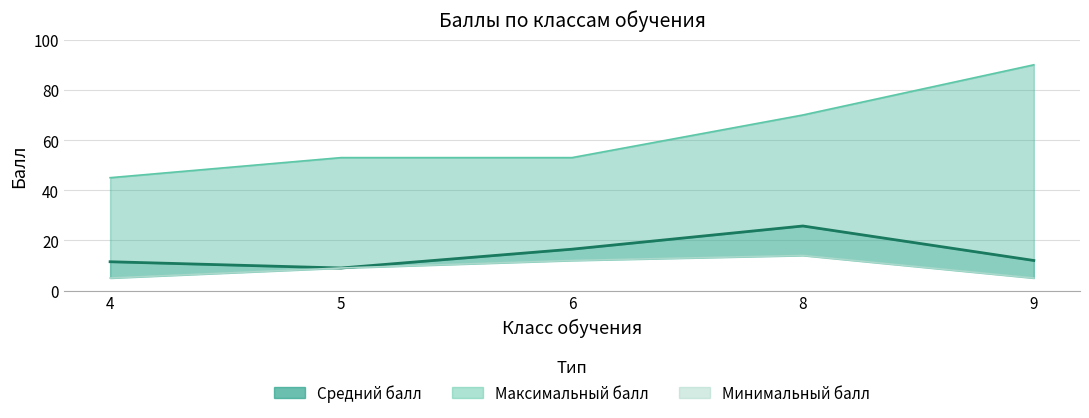

Which series has the largest range (max minus min)?

Максимальный балл